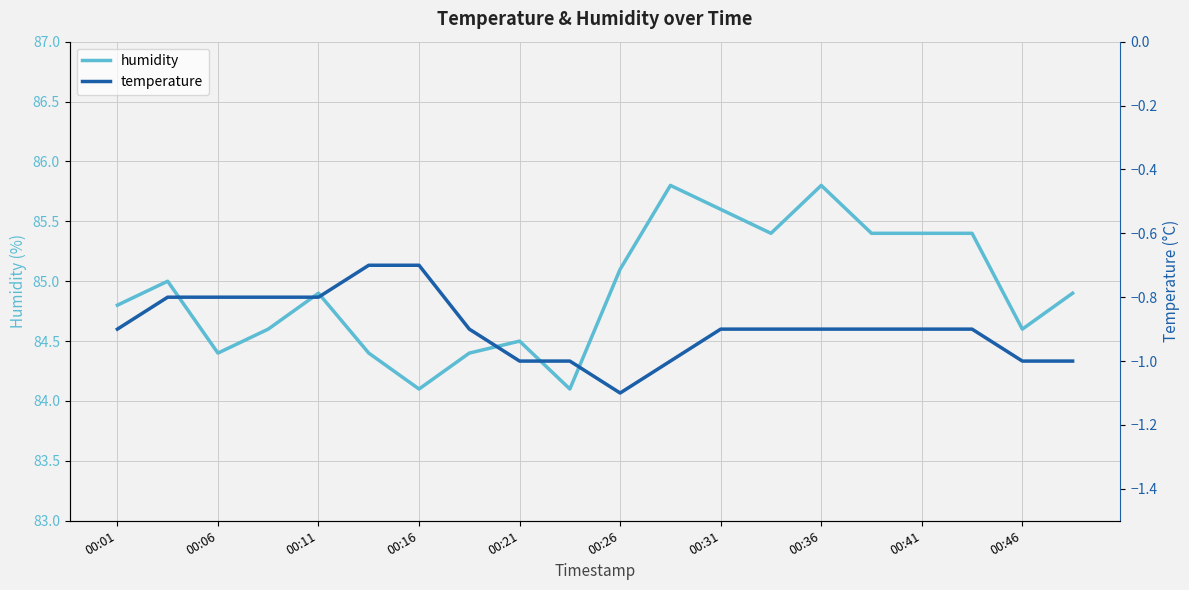

What is the highest value of the humidity series?

85.8